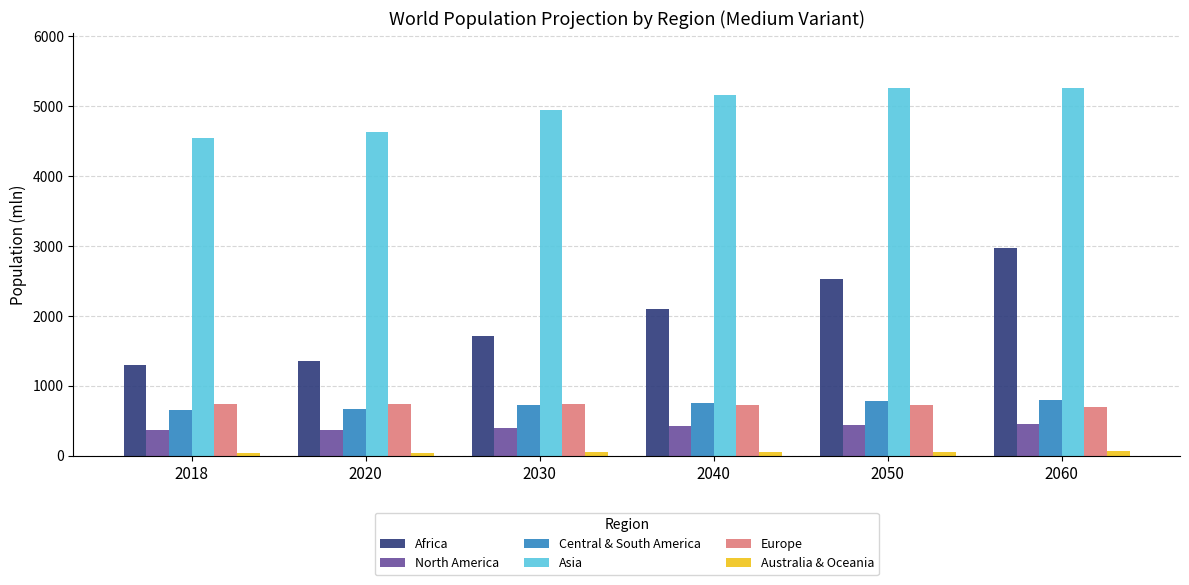

What is the value of the North America bar at the 1st from the left?

363.8